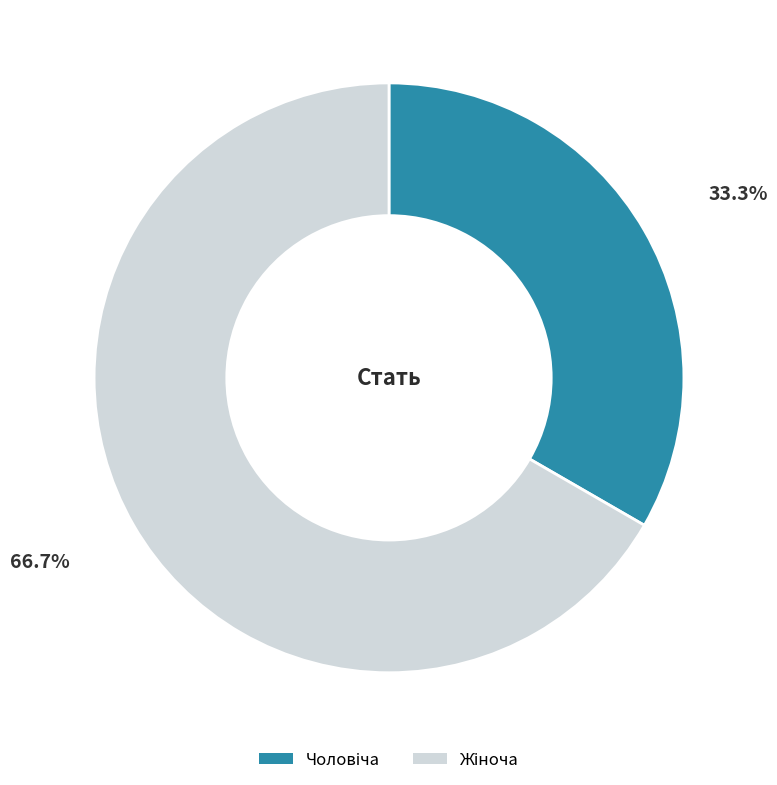

Is there any slice that represents more than half of the pie?

Yes